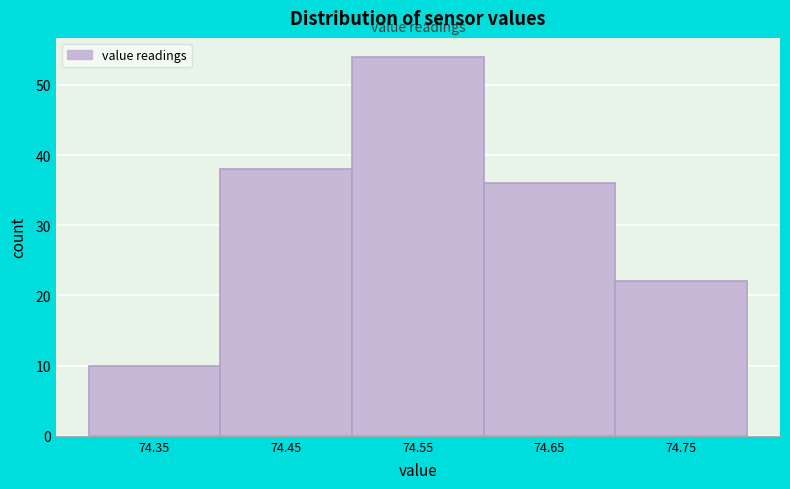

Reading left to right, transcribe this chart: for each bar, give the range it covers on the x-axis and its height. The values are not printed on the chart, so give them approximately, as read against the axis.

74.3 to 74.4: 10
74.4 to 74.5: 38
74.5 to 74.6: 54
74.6 to 74.7: 36
74.7 to 74.8: 22